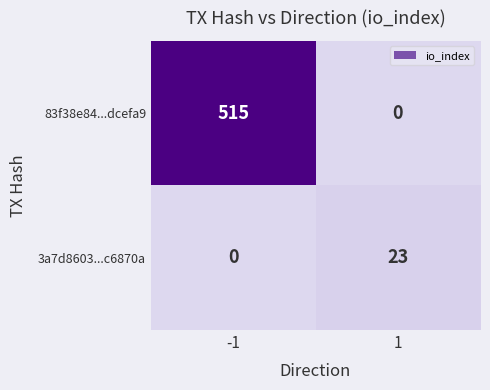

The 3a7d8603...c6870a series shows 23 at 1. True or false?

True